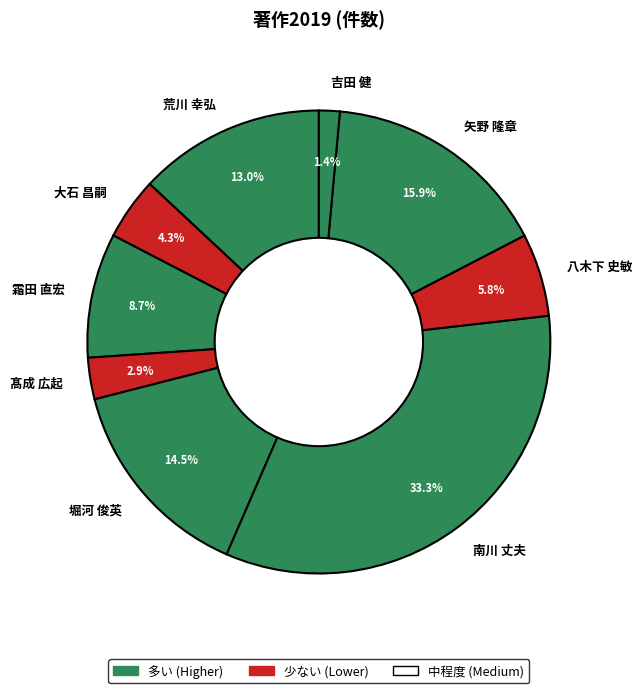

To the nearest percent, what is the combined percentage of 南川 丈夫 and 髙成 広起?

36%